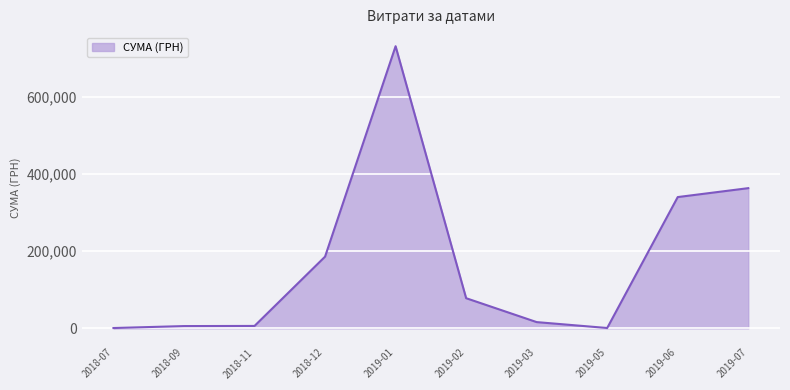

What is the change in value from 2019-01 to 2019-02?

-653788.9